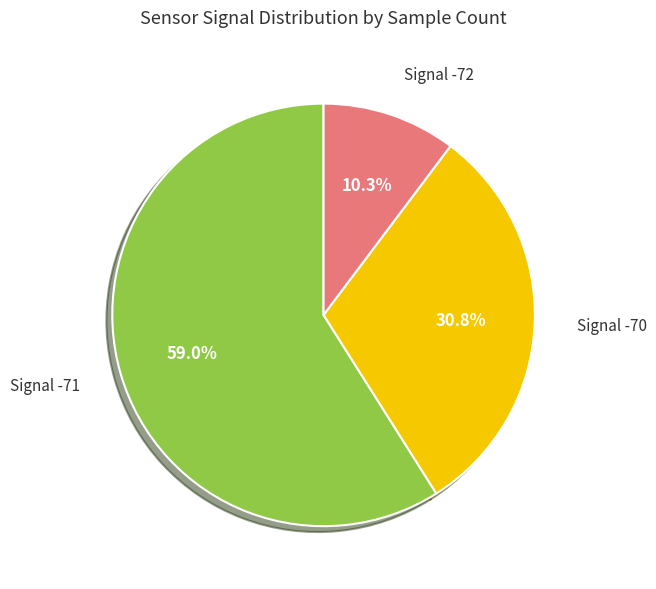

Is there any slice that represents more than half of the pie?

Yes